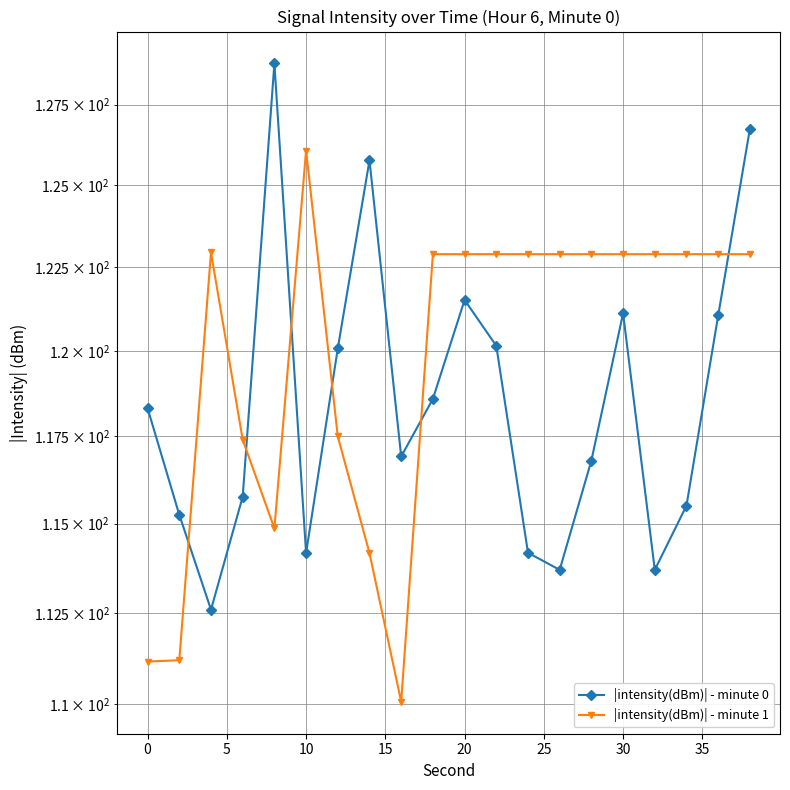

What is the value of the |intensity(dBm)| - minute 1 point at the 11th from the left?

117.4